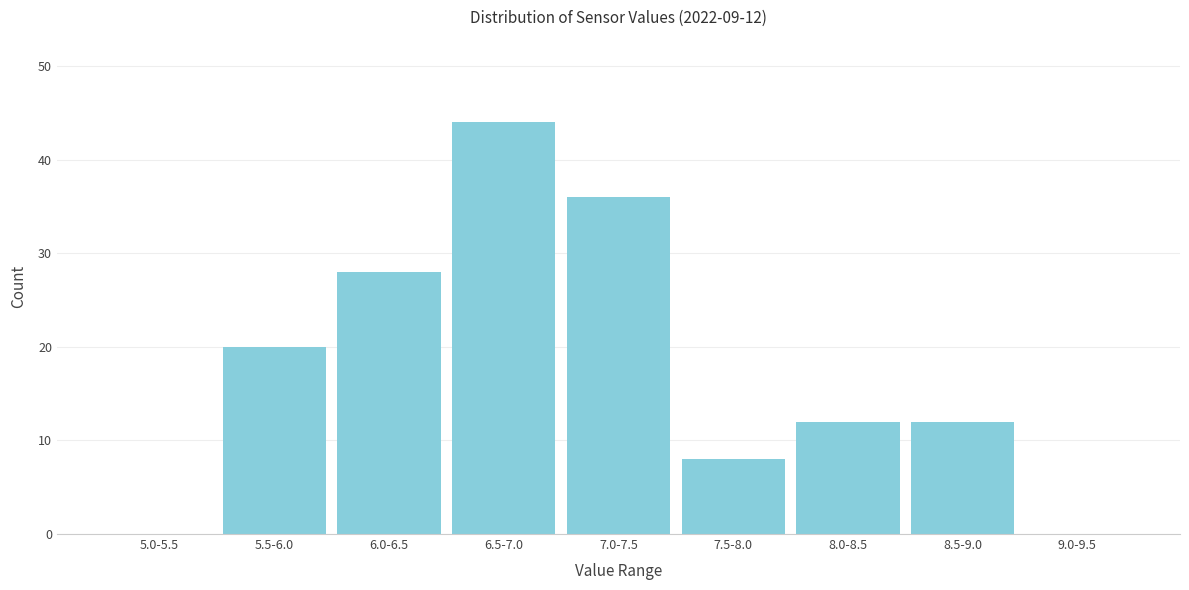

Reading left to right, list all the values displayed in this chart.

5.0-5.5=0	5.5-6.0=20	6.0-6.5=28	6.5-7.0=44	7.0-7.5=36	7.5-8.0=8	8.0-8.5=12	8.5-9.0=12	9.0-9.5=0